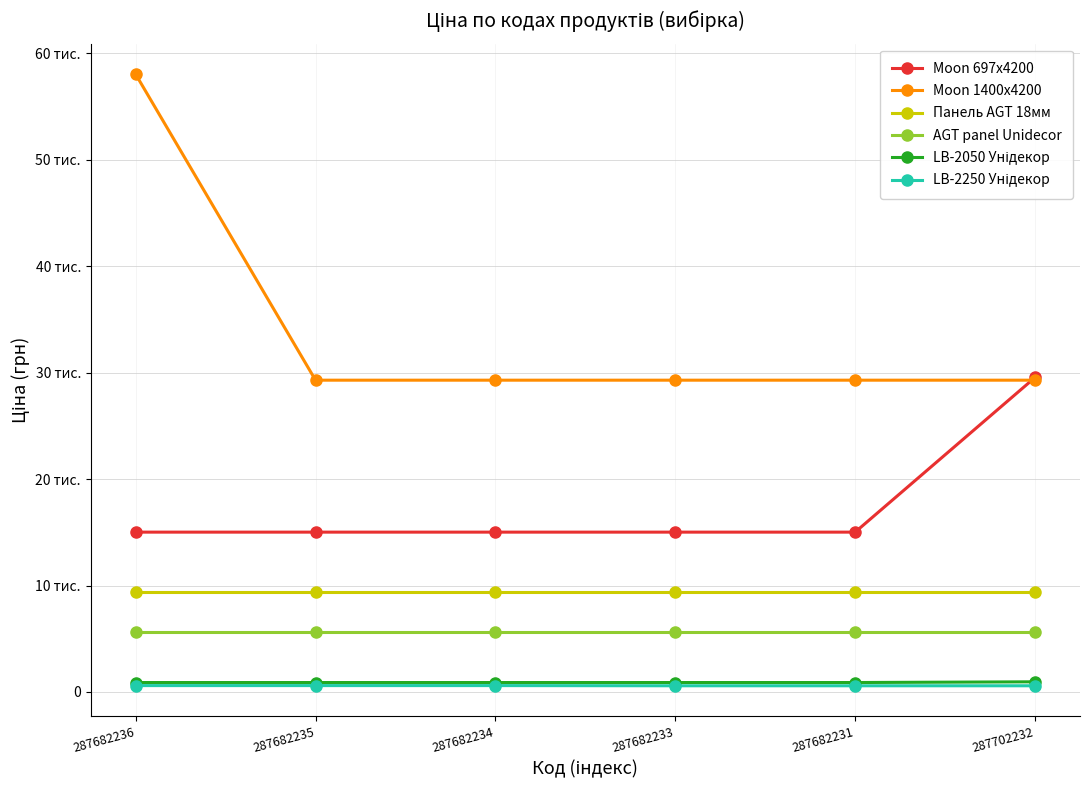

True or false: Панель AGT 18мм has more than 1 points higher than both neighbors.

False